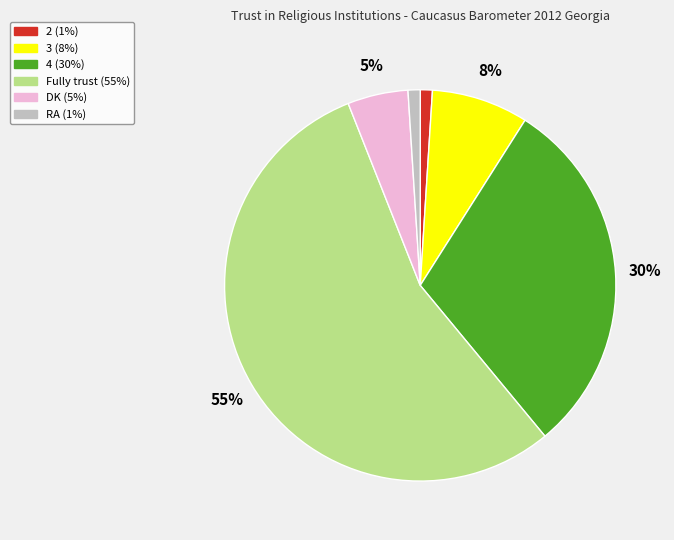

How many slices are in this pie chart?

6